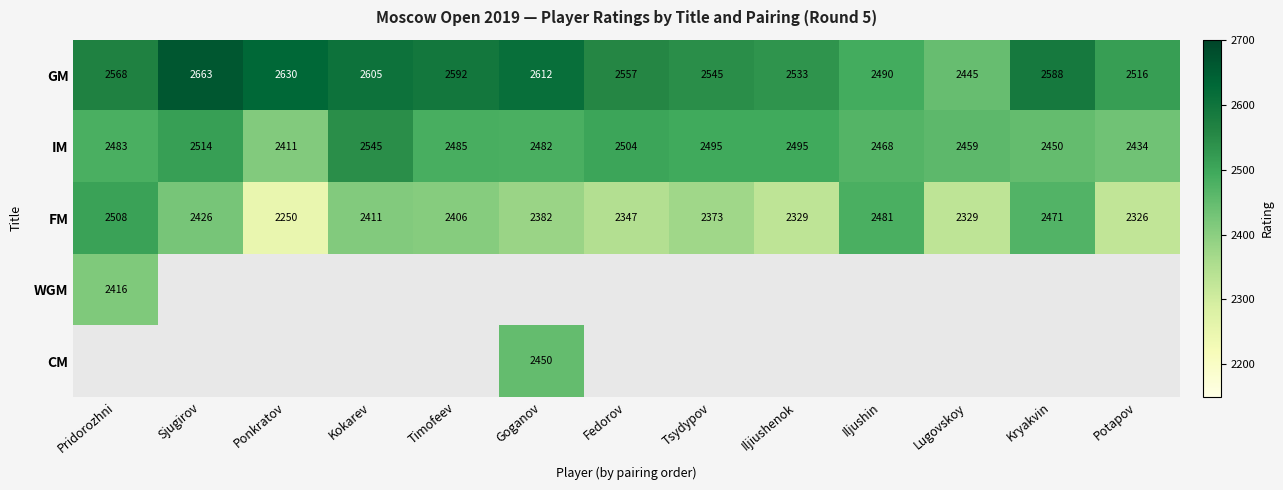

At which label does FM first exceed 2382?

Pridorozhni